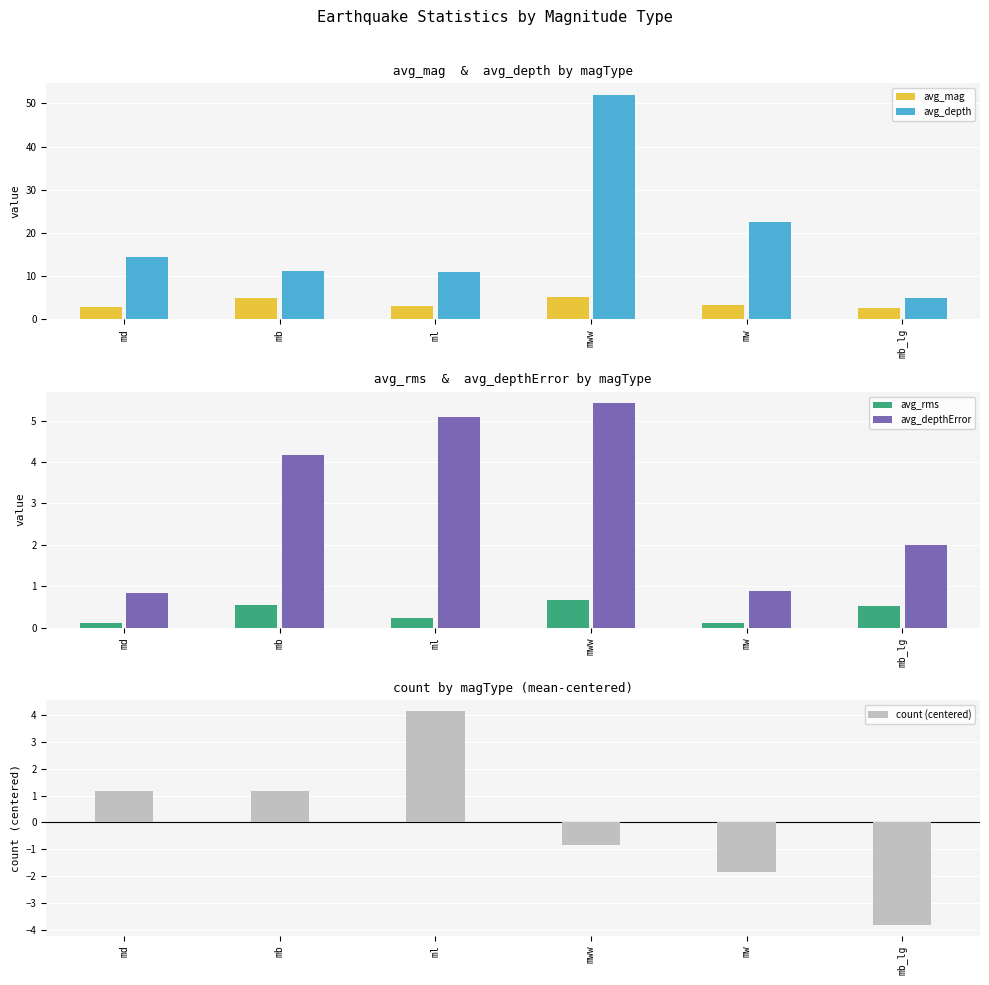

The avg_depth series shows 14.8 at ml. True or false?

False